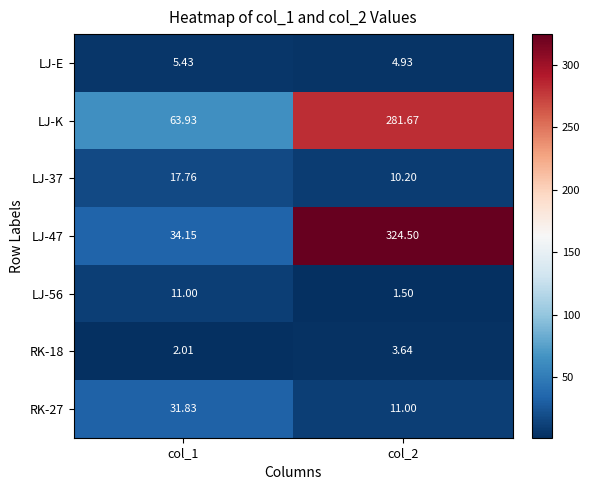

Which has a higher value, col_2 or col_1?

col_1